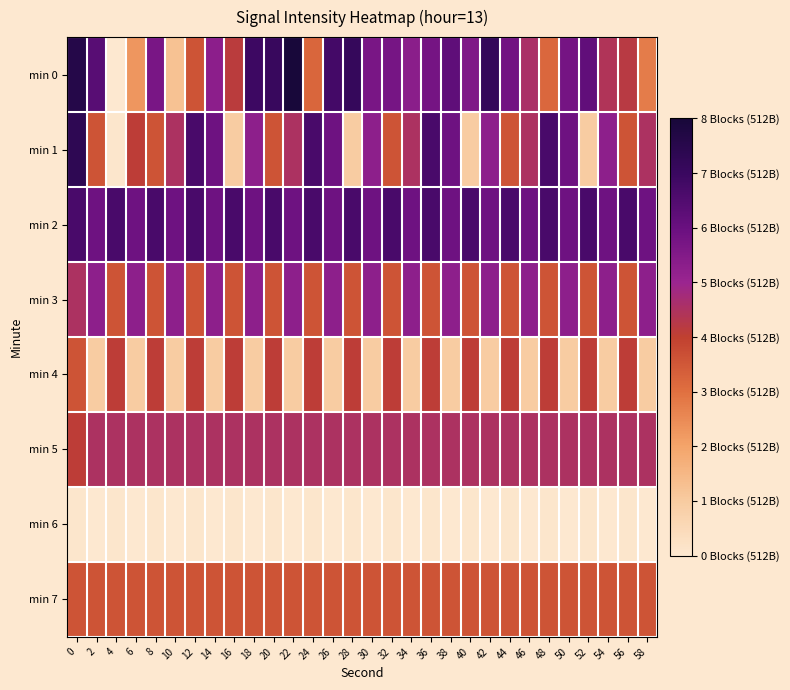

Which category has the lowest value across all series?

4